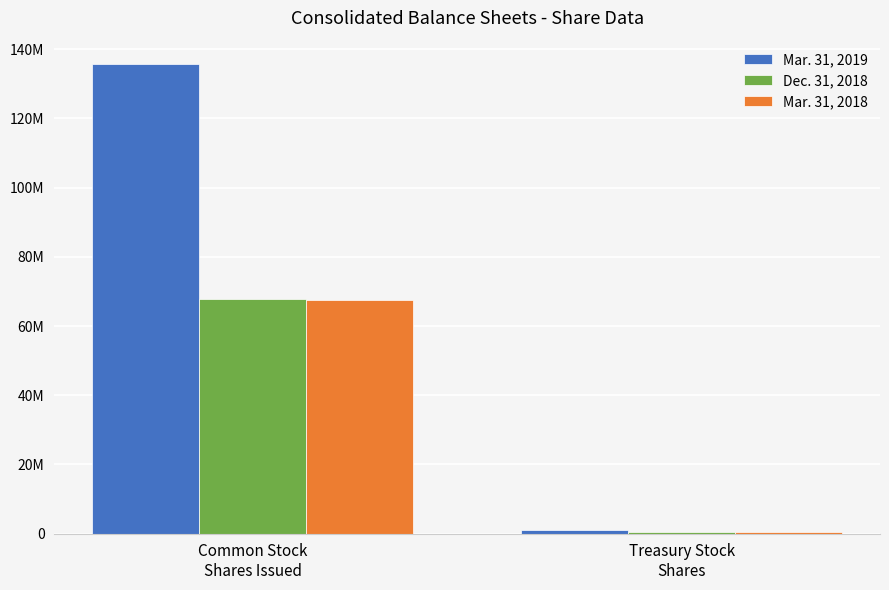

Are the bars horizontal?

No